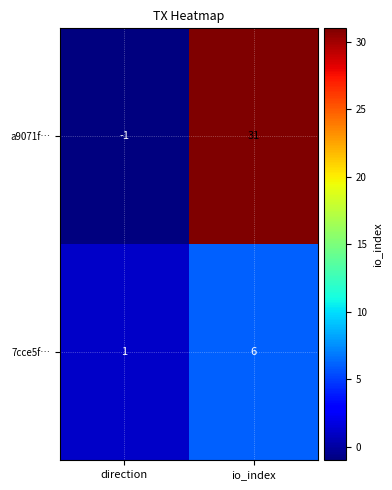

What is the spread (max minus min) of values at direction?

2